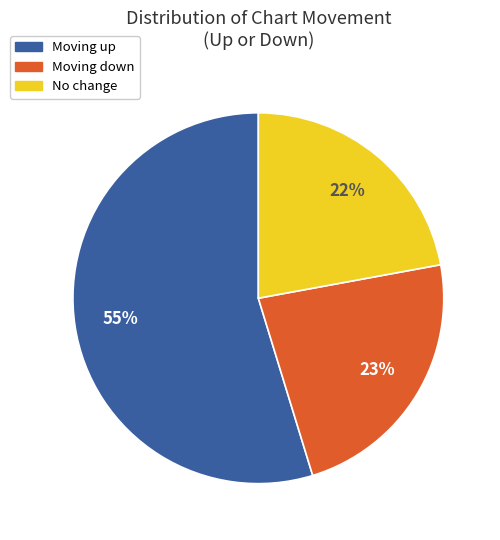

To the nearest percent, what is the difference between the largest and smallest slice percentages?

33%